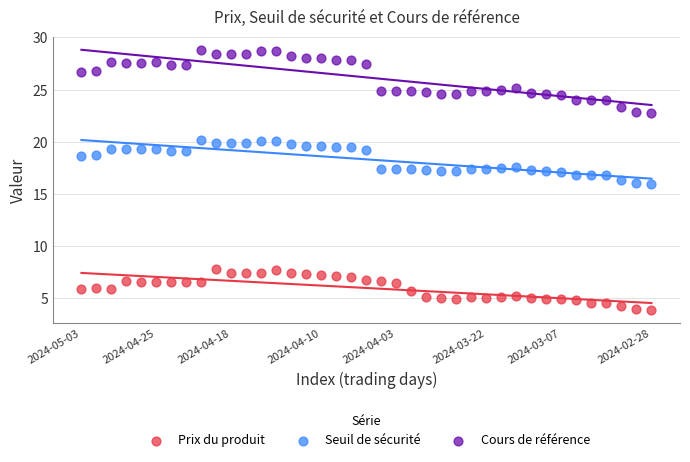

Which series contains the lowest Y value?

Prix du produit